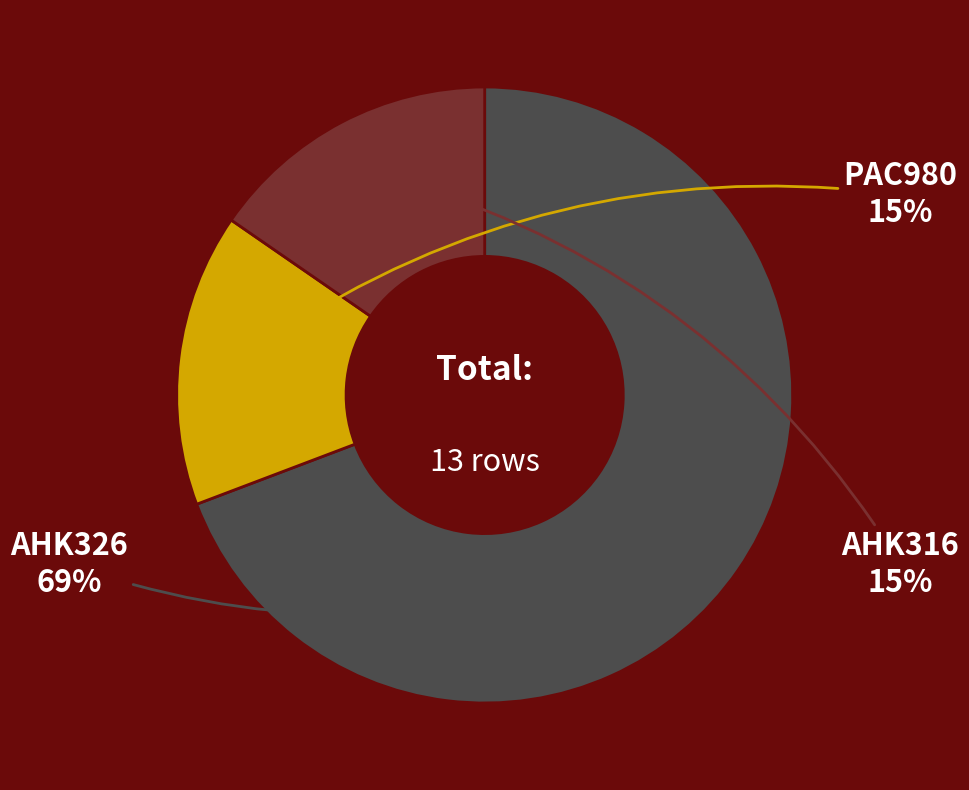

Does any single category account for the majority?

Yes